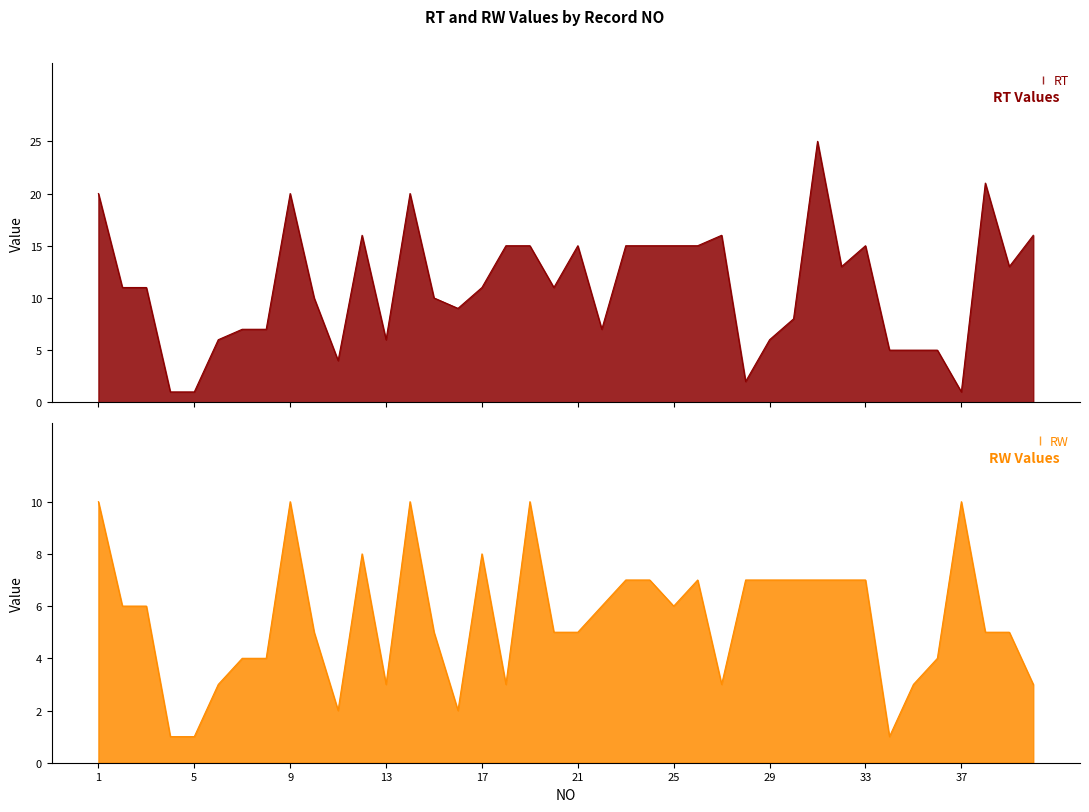

True or false: RT has a value of 22 at 18.

False